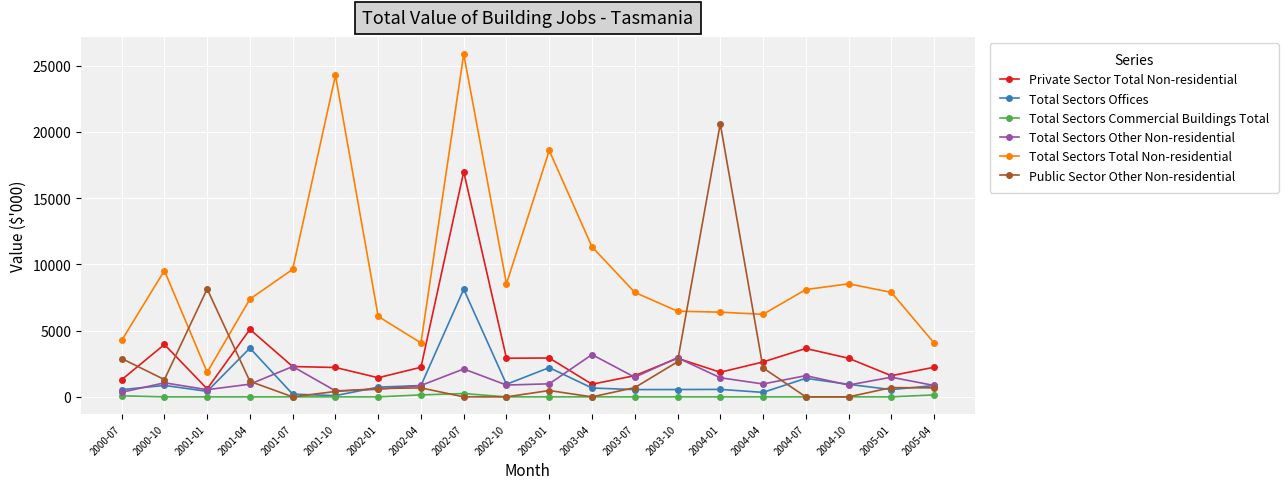

Rank the series by their maximum value, from lowest to highest.

Total Sectors Commercial Buildings Total, Total Sectors Other Non-residential, Total Sectors Offices, Private Sector Total Non-residential, Public Sector Other Non-residential, Total Sectors Total Non-residential